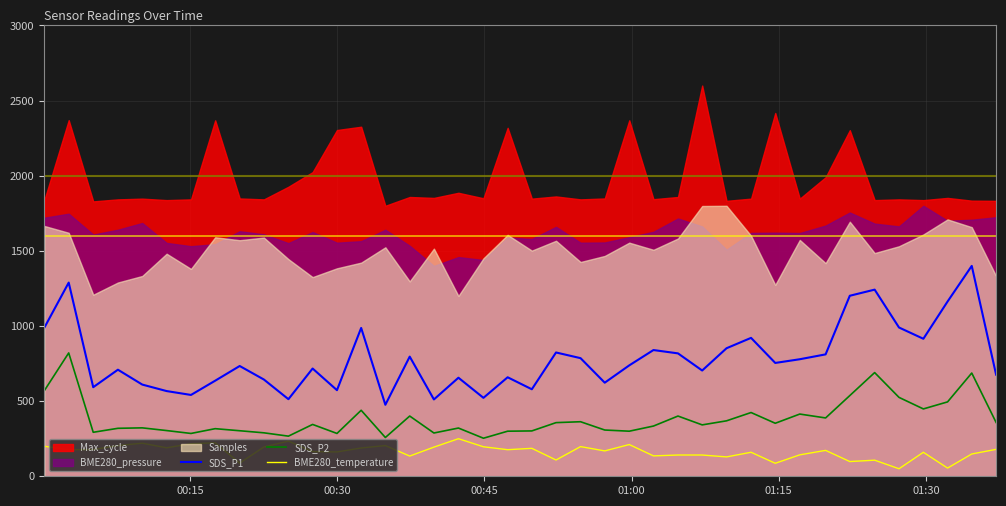

True or false: SDS_P2 and SDS_P1 intersect in this chart.

False